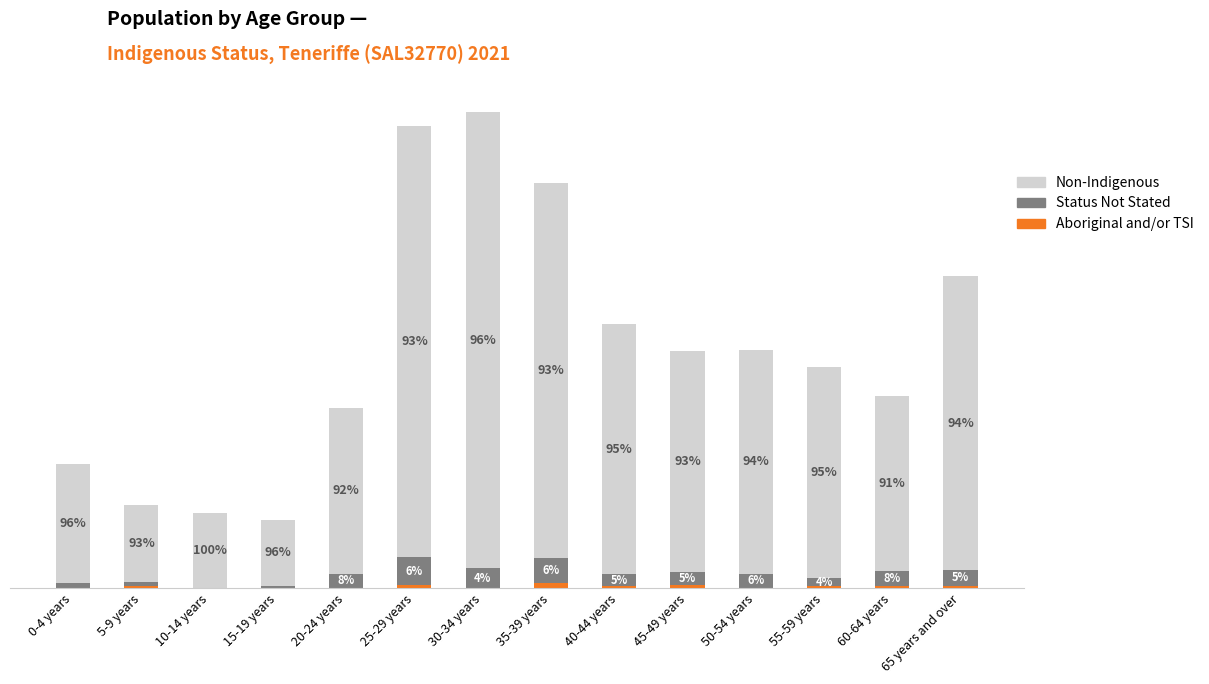

Are the bars grouped side by side (vs. stacked)?

No